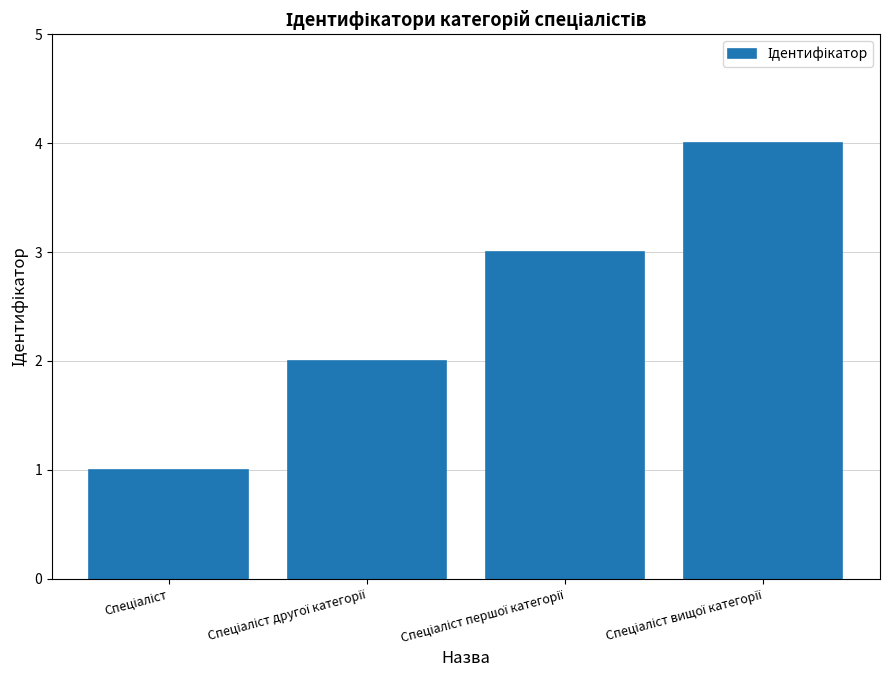

What is the sum of all values?

10